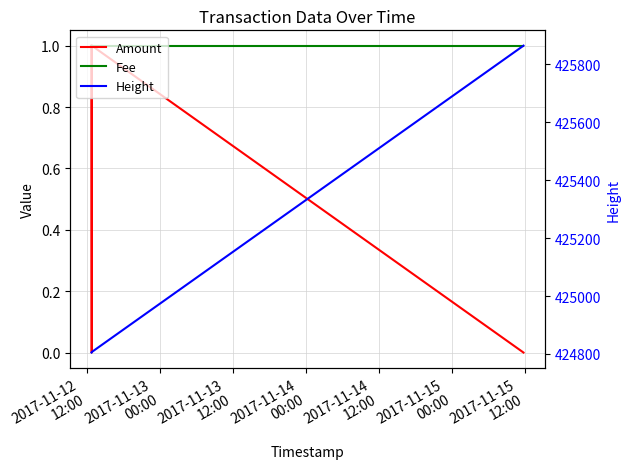

What is the maximum value for Height?

425865